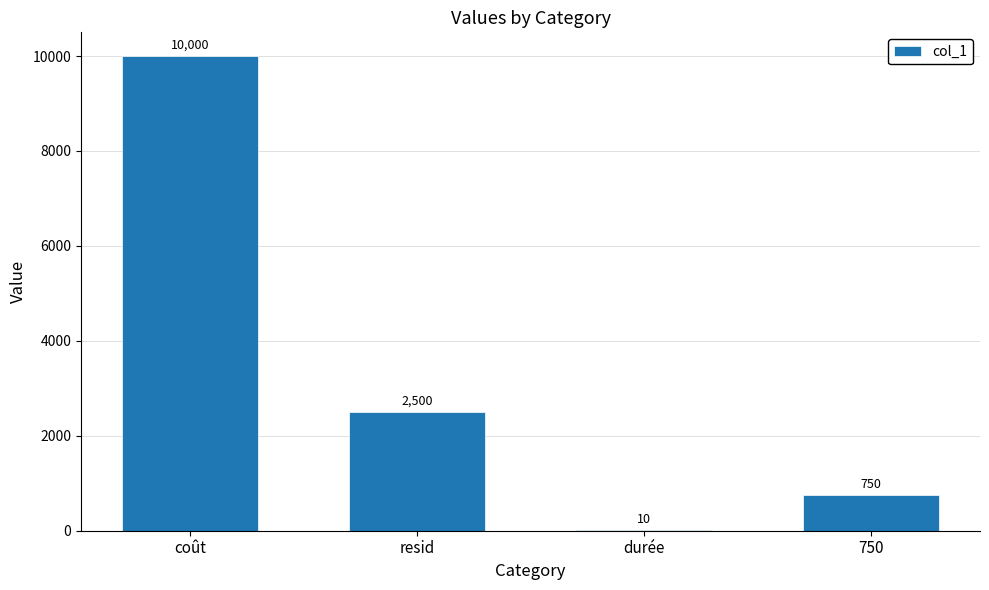

Between resid and 750, which is larger?

resid